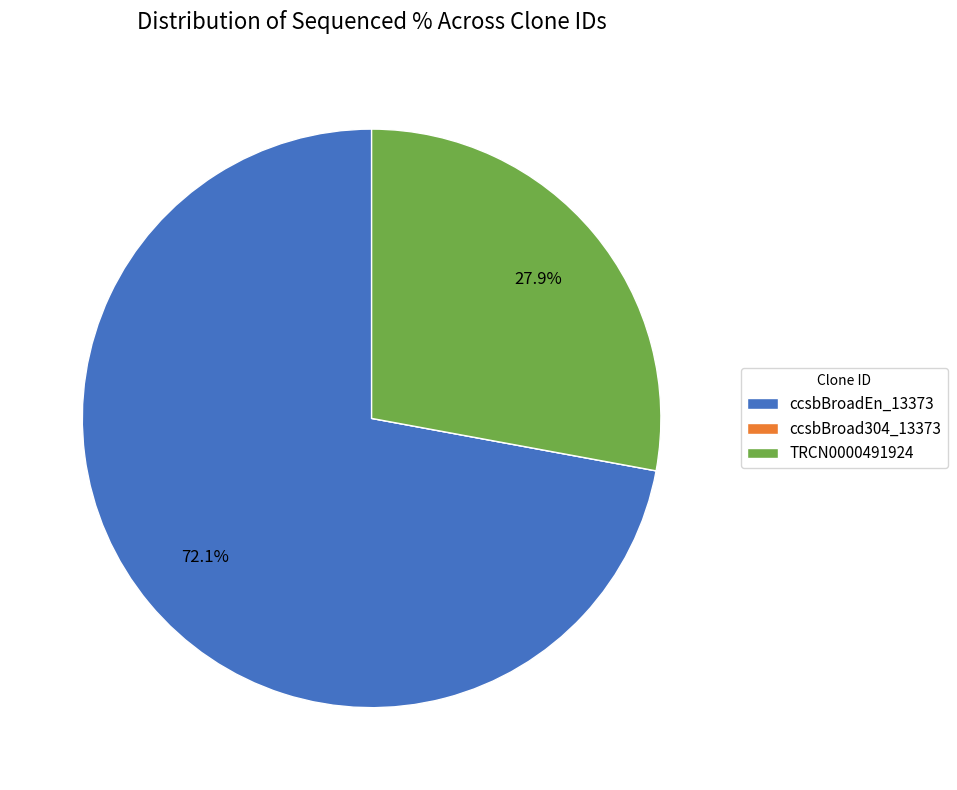

Which slice is the largest?

ccsbBroadEn_13373